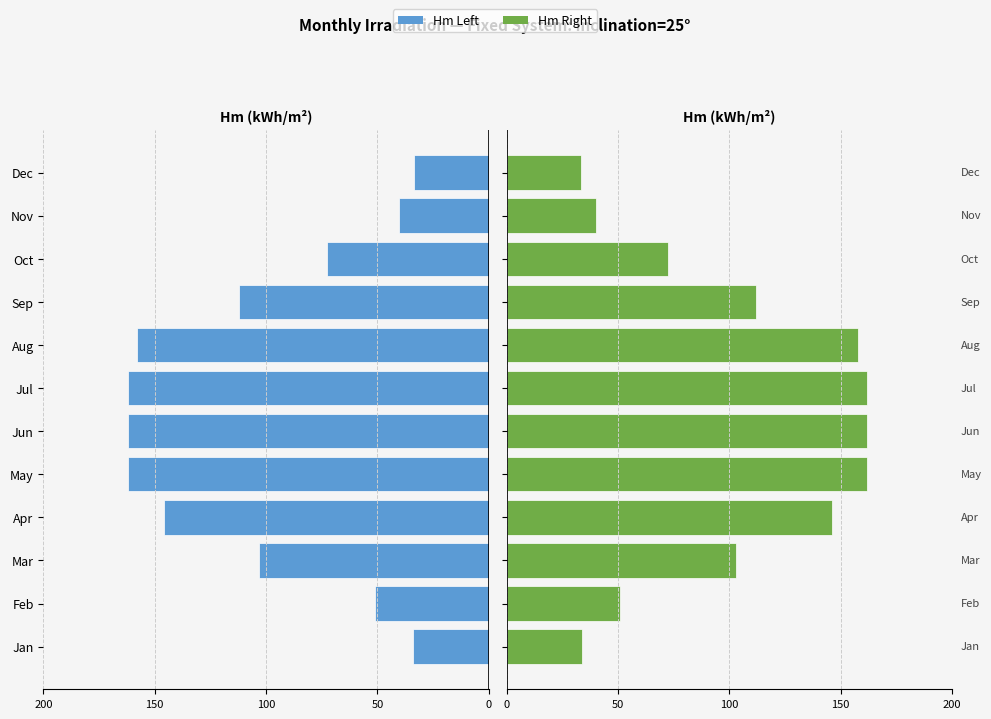

Which series has the widest spread of values?

Hm (left)